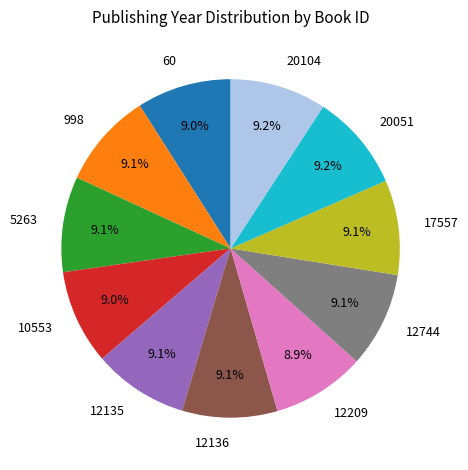

Approximately how many times larger is the value at 20104 compared to 10553?

1.0